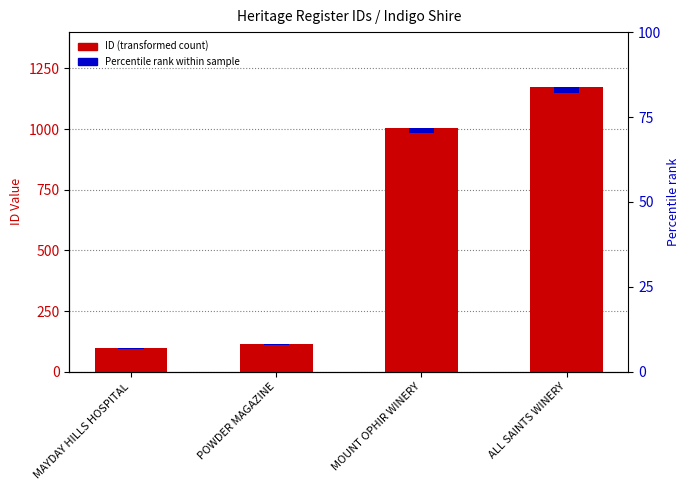

How many categories are shown in the chart?

4